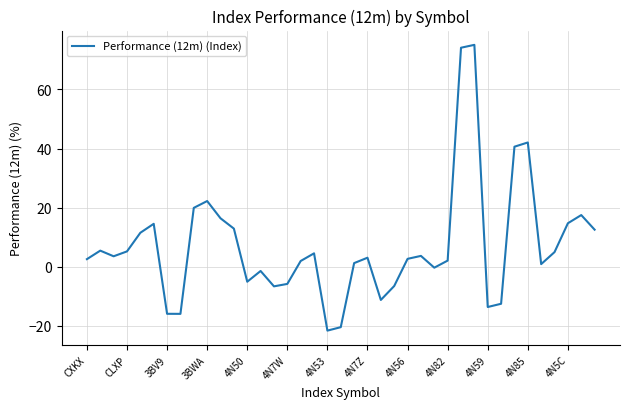

What is the difference between the maximum and minimum values?

96.7